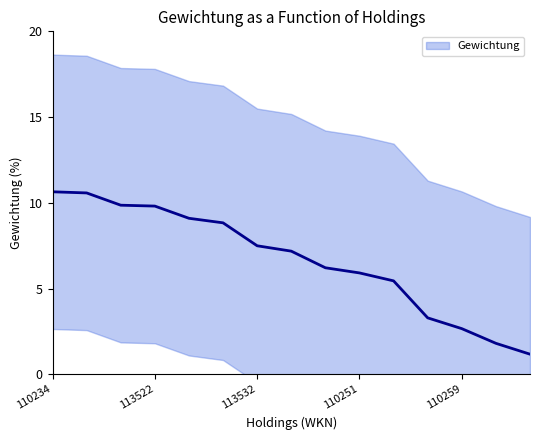

What is the sum of the values at 110261 and 113532?

8.7